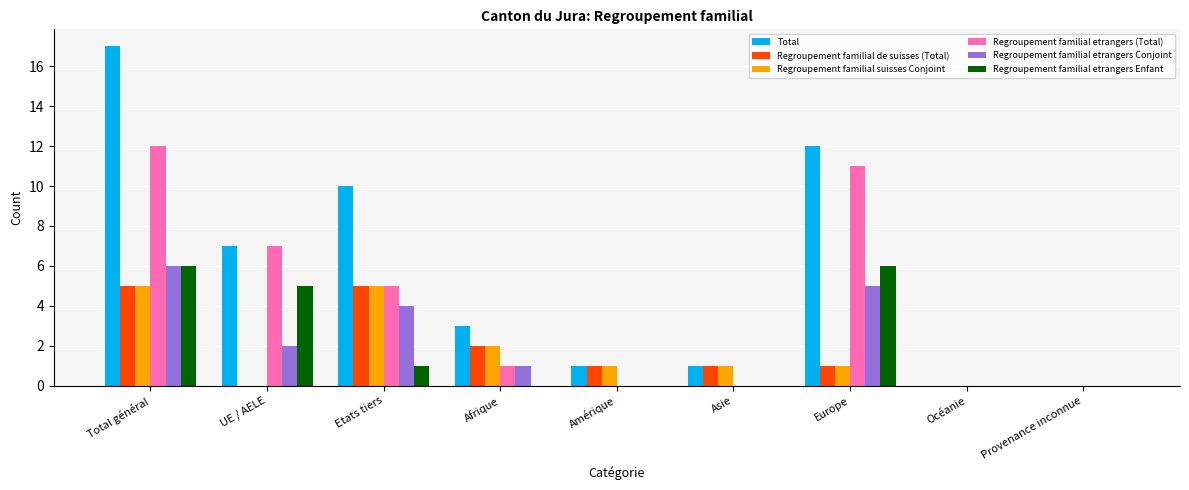

How many distinct data groups are displayed?

6